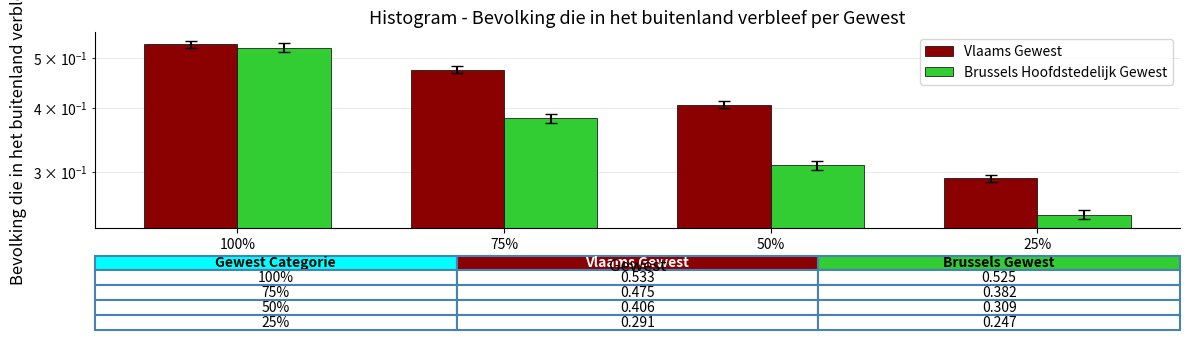

Is it true that Vlaams Gewest equals 0.3 at 25%?

True